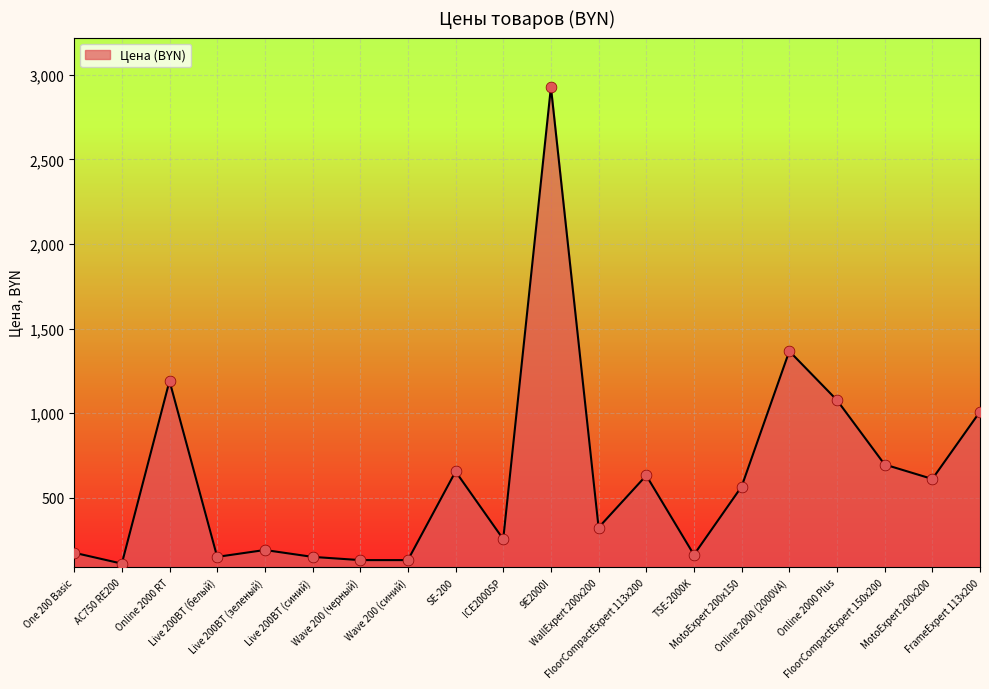

Between MotoExpert 200x200 and Wave 200 (синий), which is larger?

MotoExpert 200x200